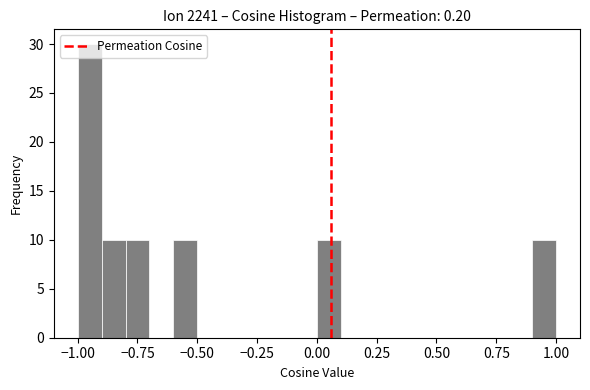

Around what value on the x-axis is the tallest bar? Give the approximate position of its centre, as read against the axis.

-0.95